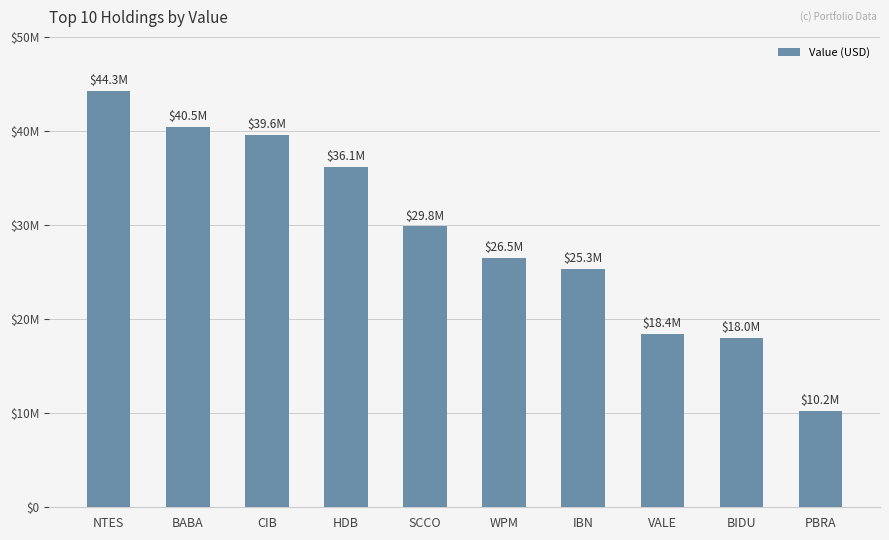

What is the average value?

28879500